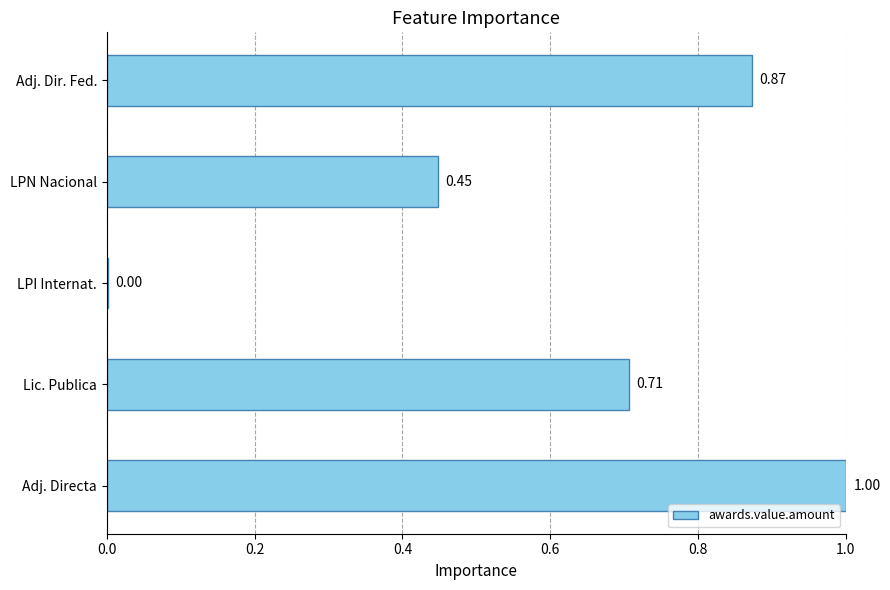

What is the change in value from Lic. Publica to LPN Nacional?

-0.3